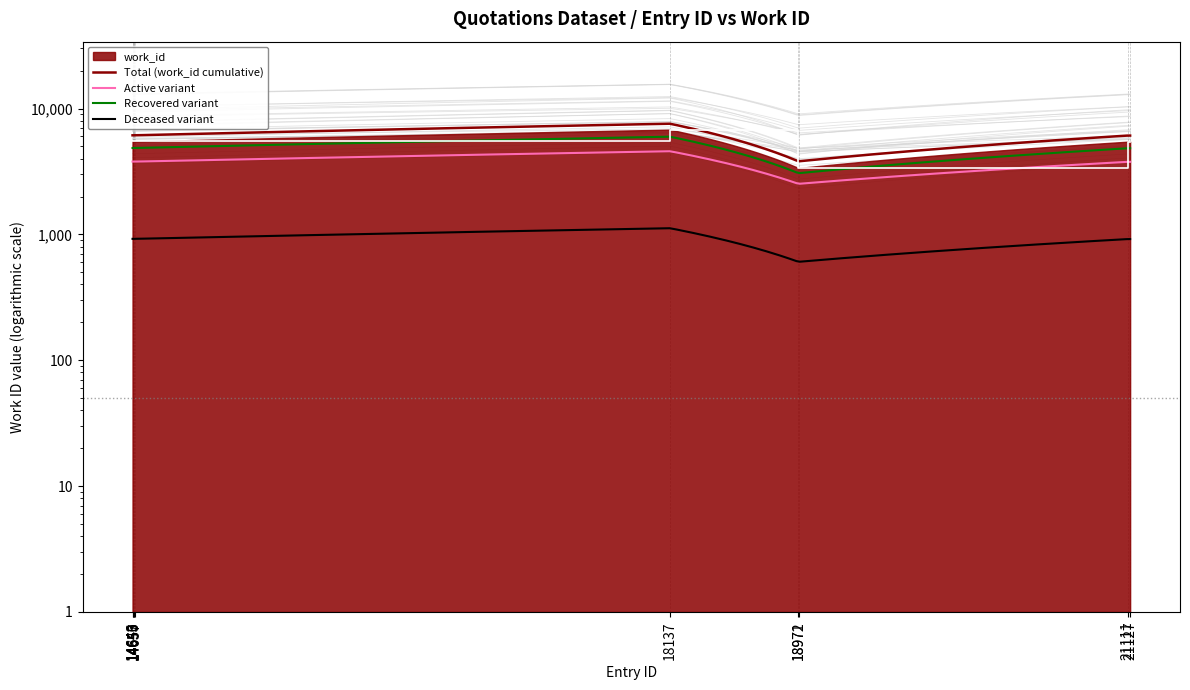

Is it true that the value at 14653 is 9045?

False